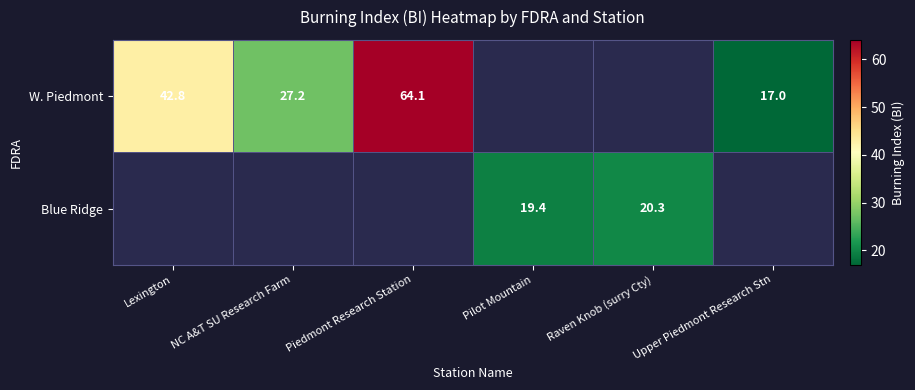

The value of W. Piedmont at NC A&T SU Research Farm is 47.6. True or false?

False